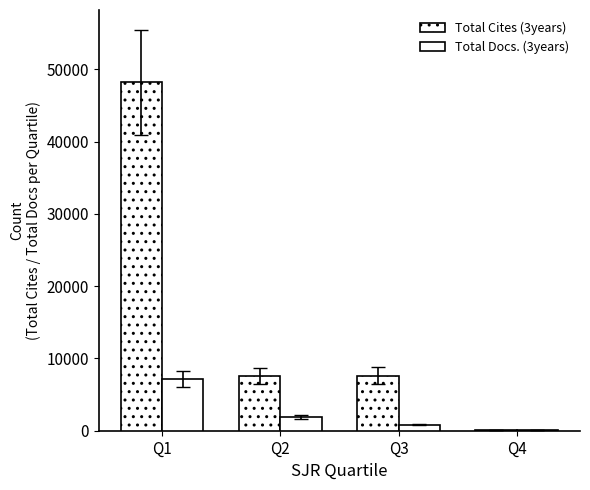

How many categories are shown in the chart?

4